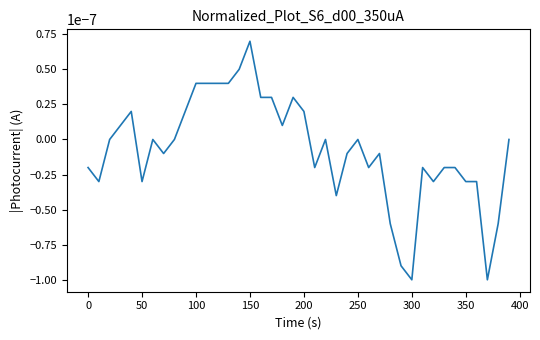

Which category has the highest value across all series?

150